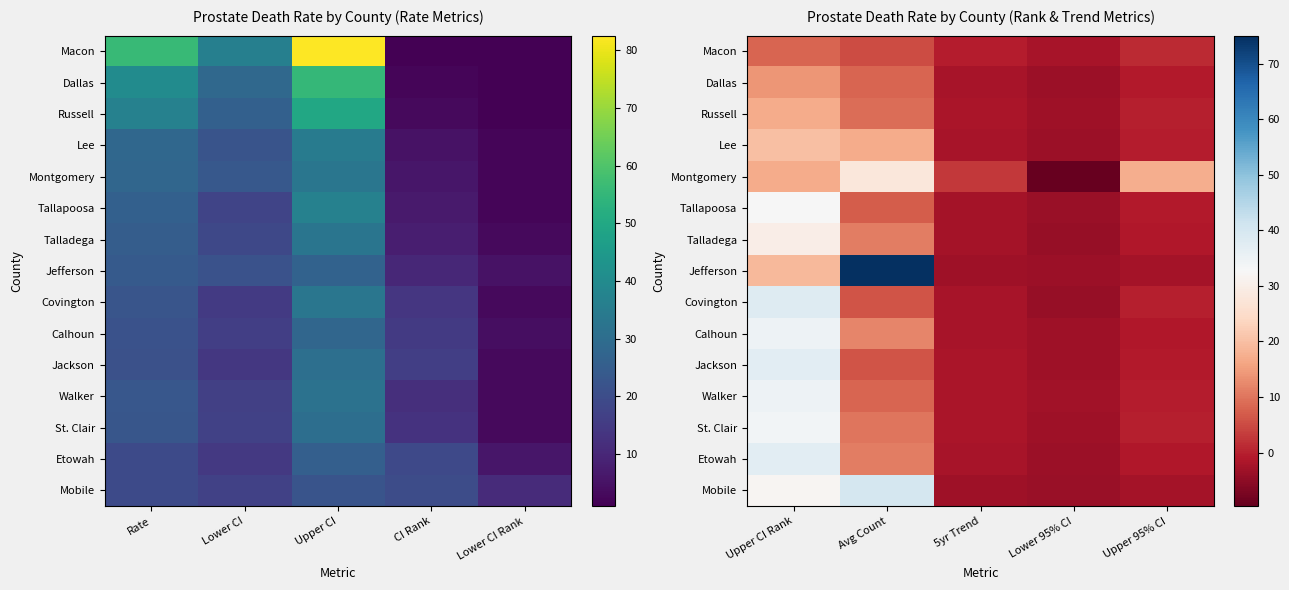

Is it true that Walker equals 16.0 at Upper CI Rank?

False